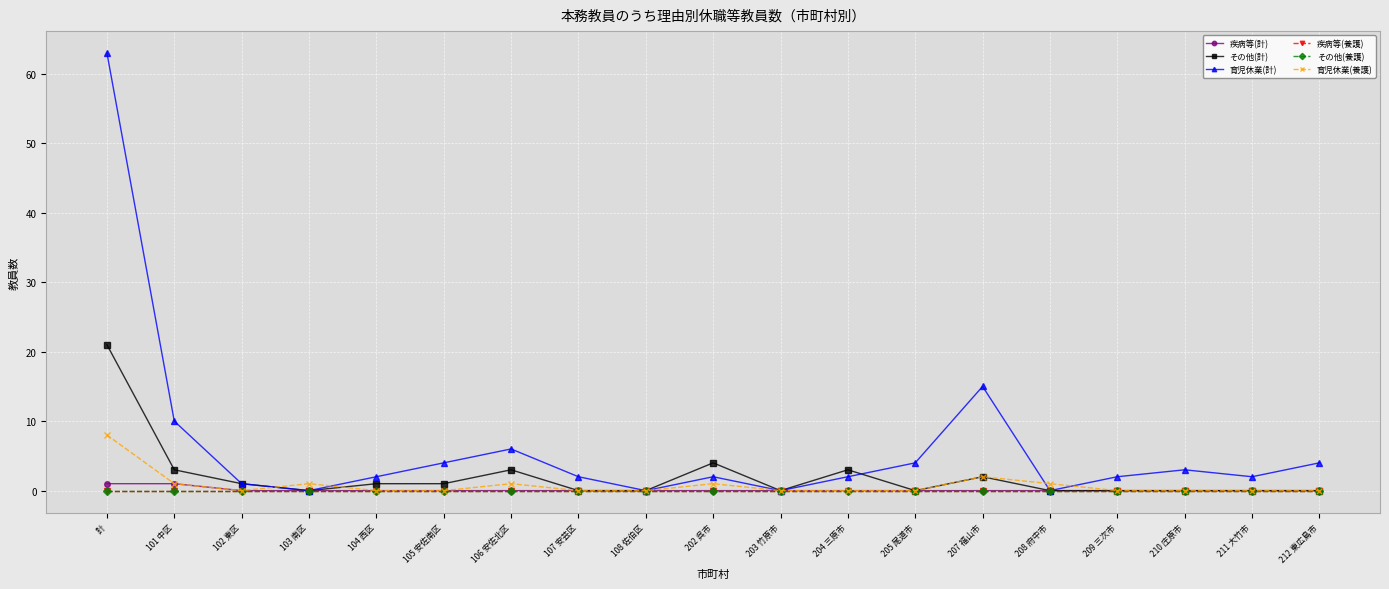

The 育児休業(計) series shows 0 at 208 府中市. True or false?

True